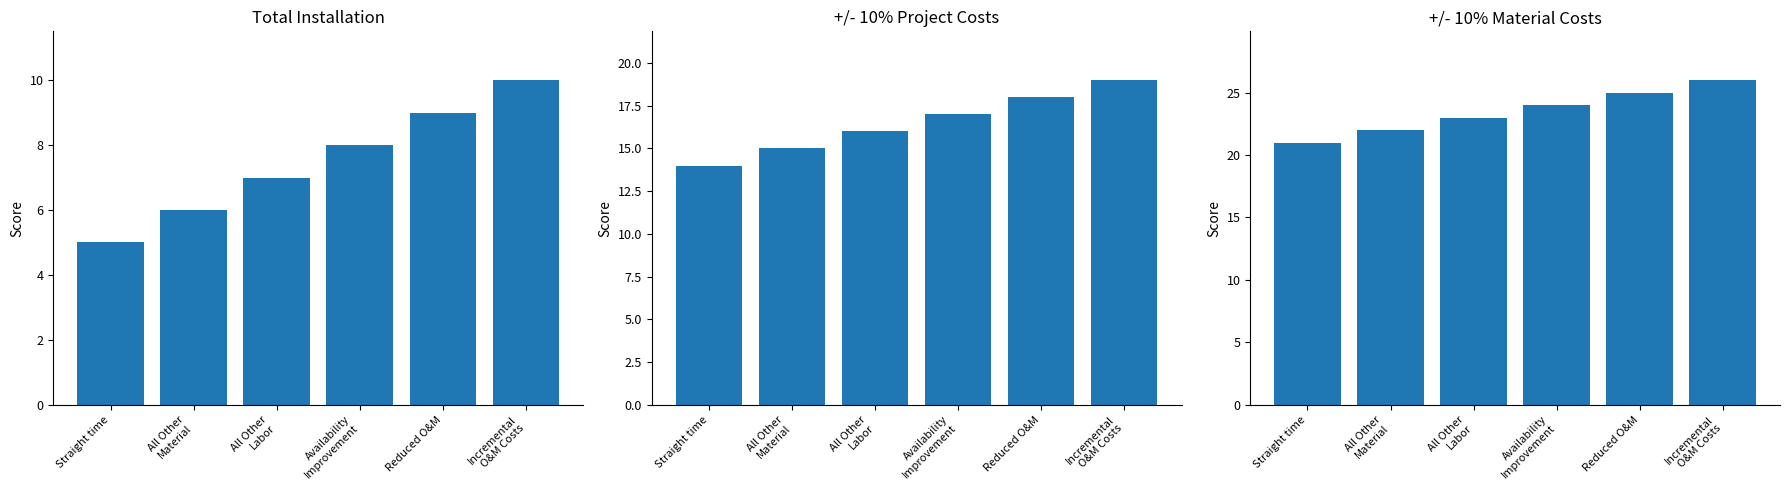

Where is +/- 10% Material Costs nearest to the value 23?

All Other
Labor